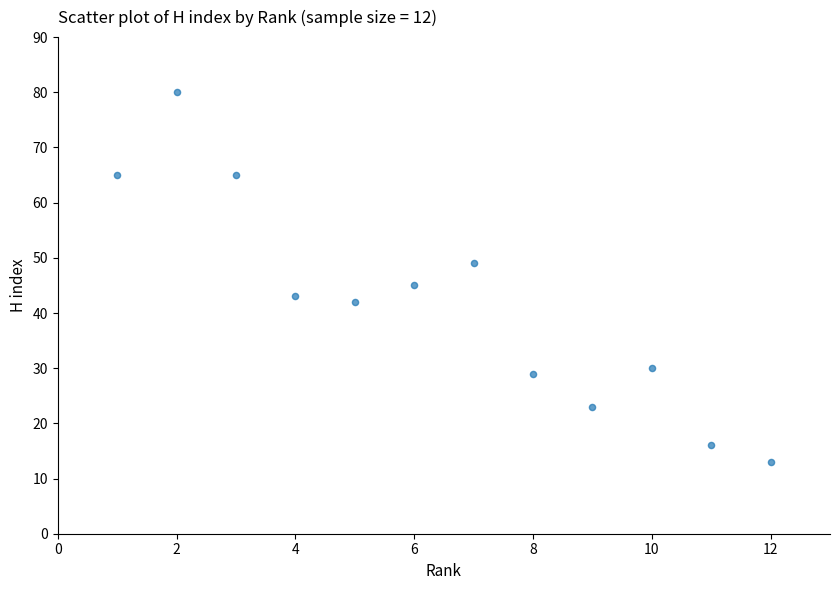

What is the range of X values (max minus min)?

11